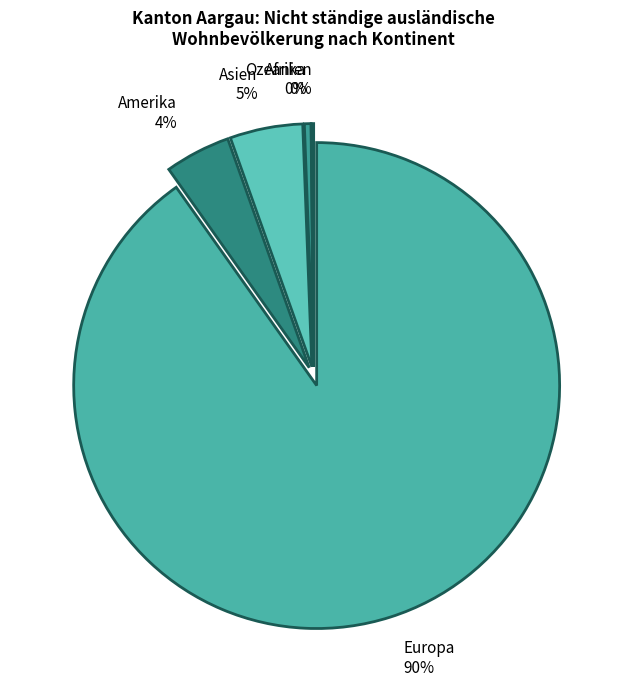

The Asien slice represents 5% of the pie. True or false?

True